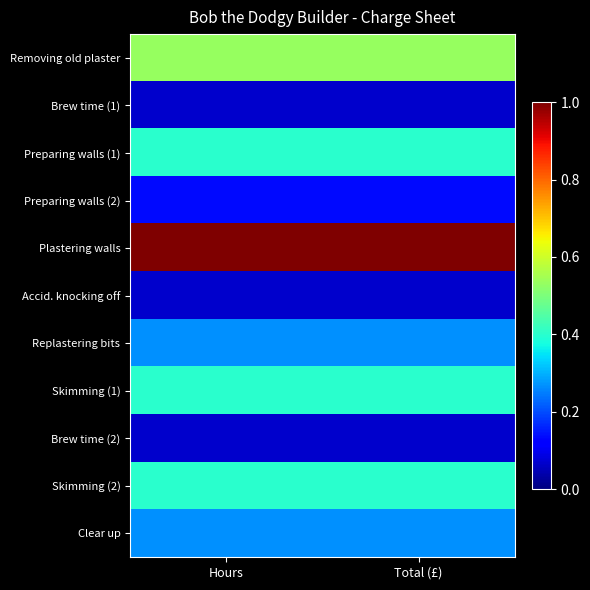

How many series are shown in this chart?

11